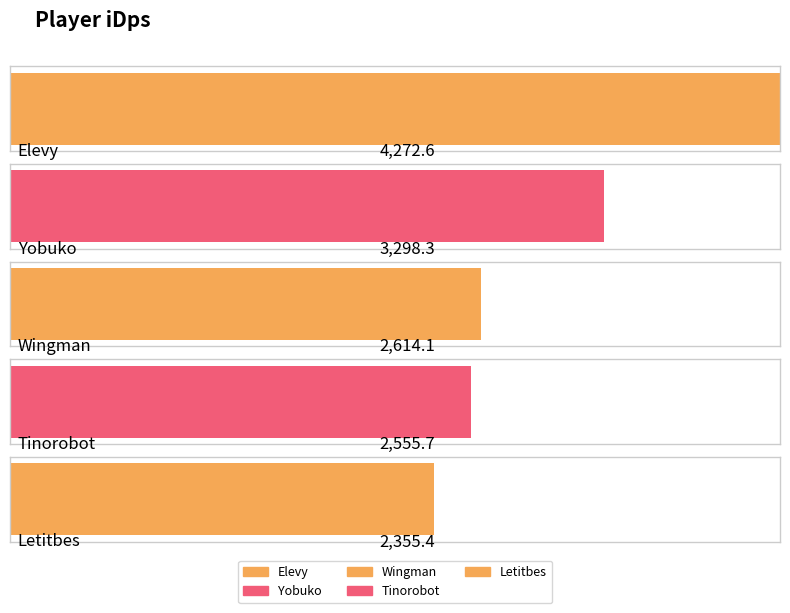

Rank the categories by value from highest to lowest.

Elevy, Yobuko, Wingman, Tinorobot, Letitbes